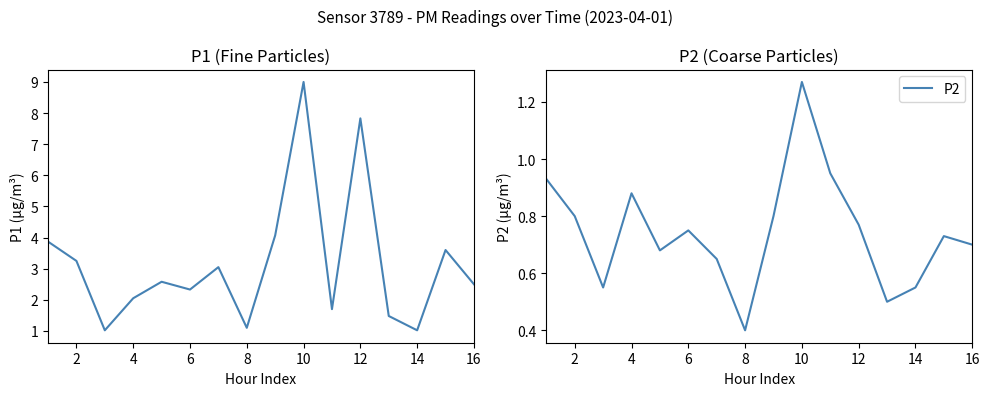

How many lines are shown in the chart?

2